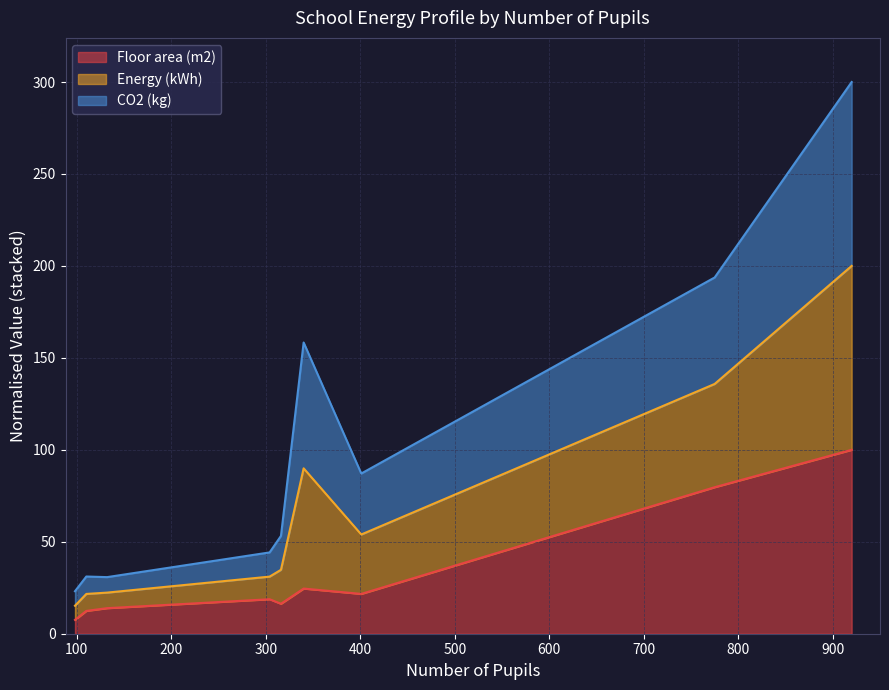

What is the lowest value of the Floor area (m2) series?

7.5